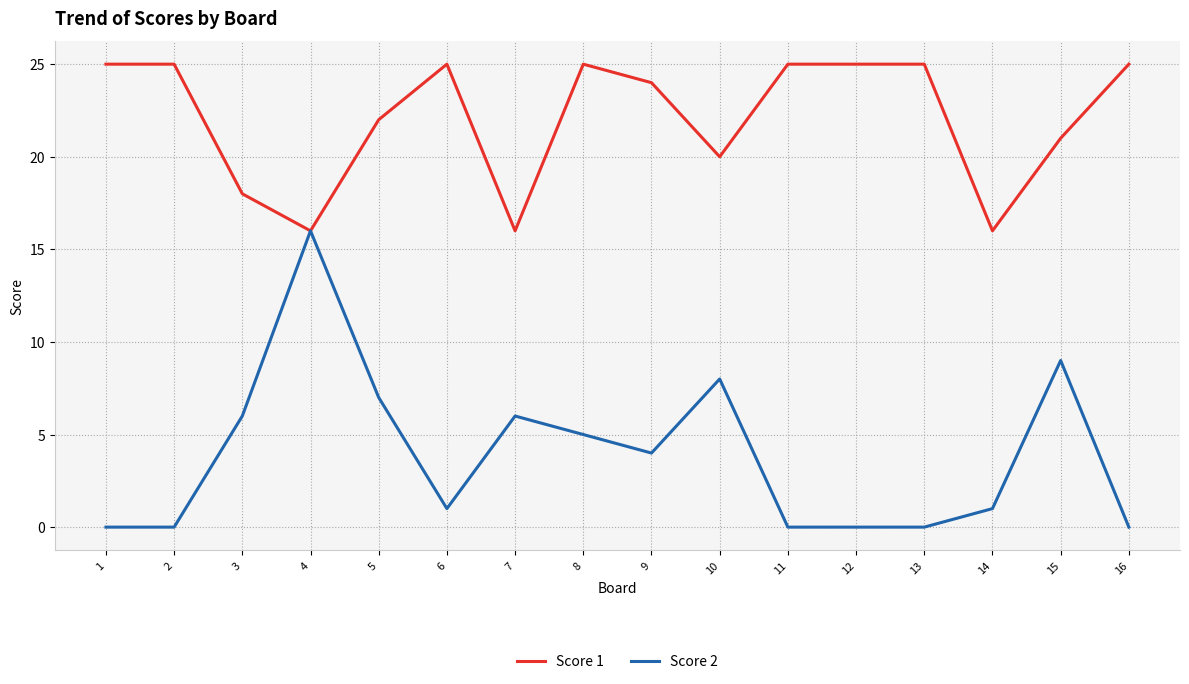

What is the sum of the Score 2 values at 15 and 5?

16